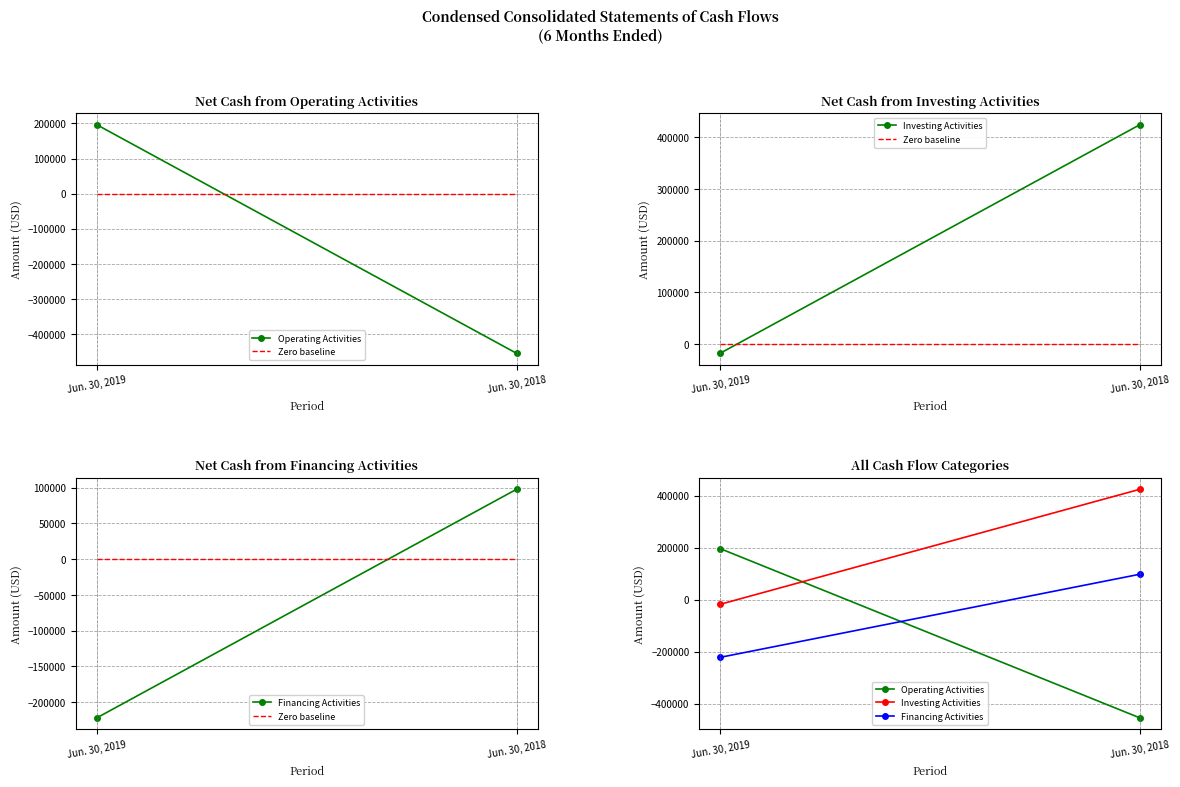

What is the value of the Operating Activities point at the 2nd from the left?

-454647